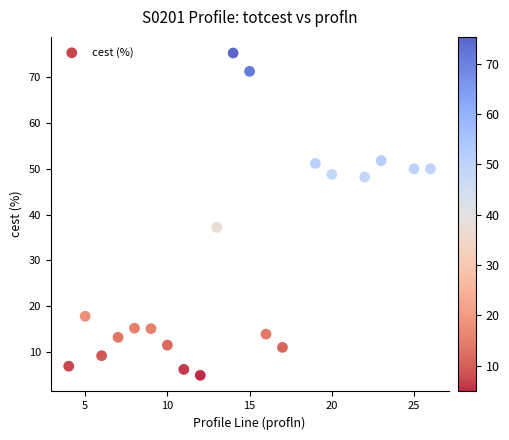

What Y value in the scatter plot is closest to 40?

37.2